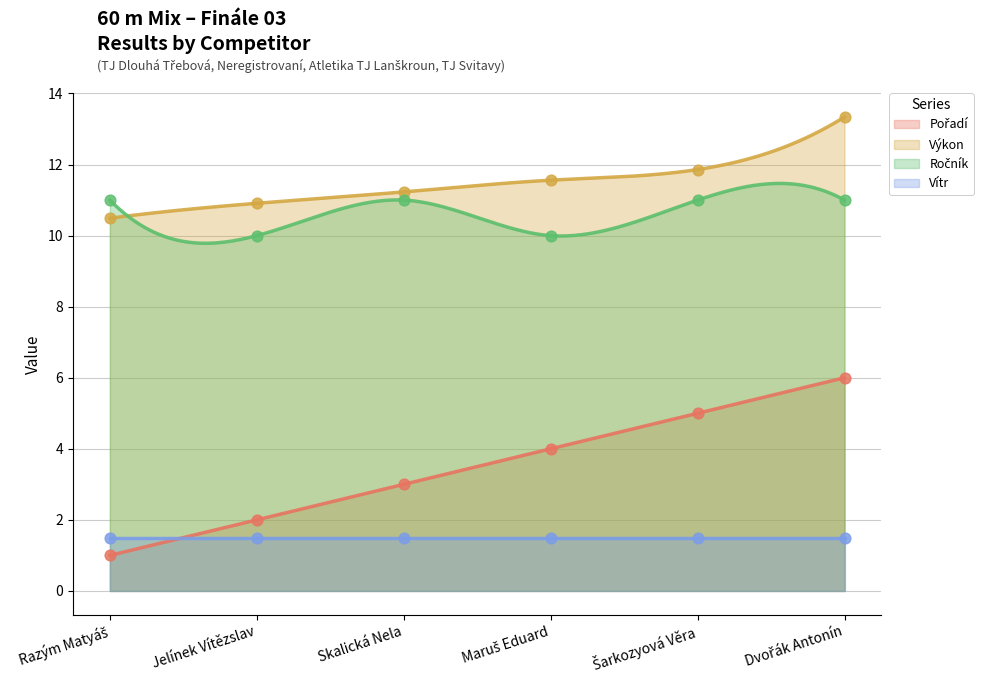

Is the value of Výkon at Jelínek Vítězslav greater than the value of Pořadí at Jelínek Vítězslav?

Yes